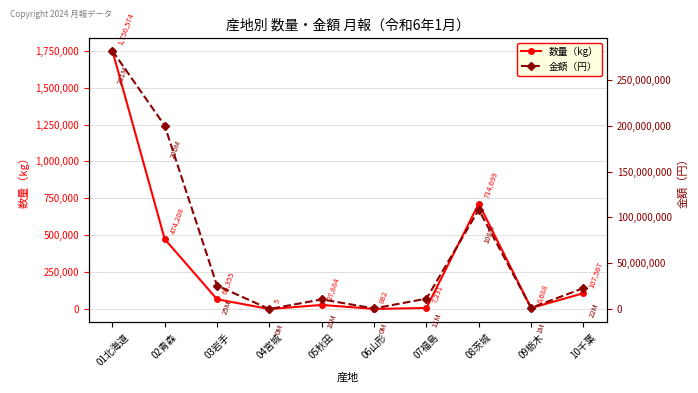

What is the difference between the highest and lowest values at 04宮城?

9931